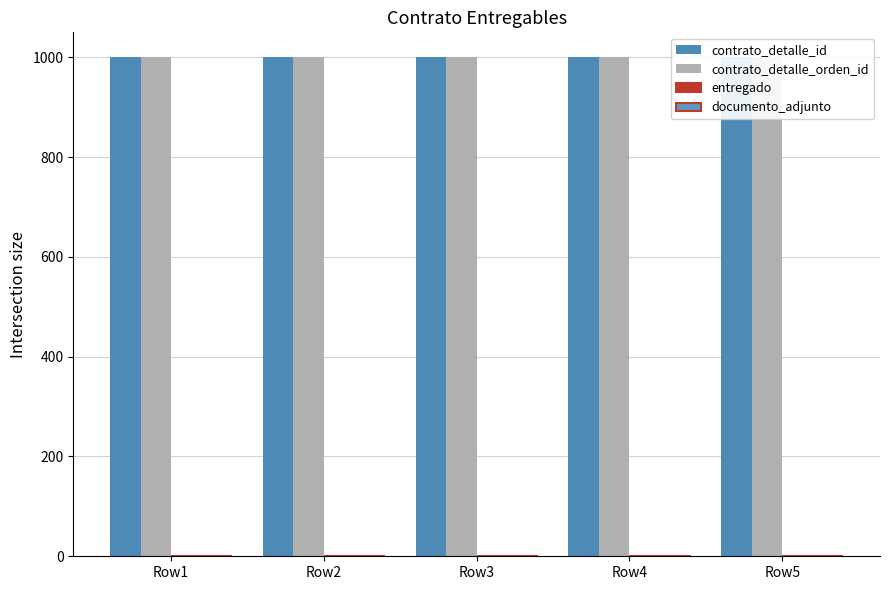

Which series has the largest total across all categories?

contrato_detalle_id